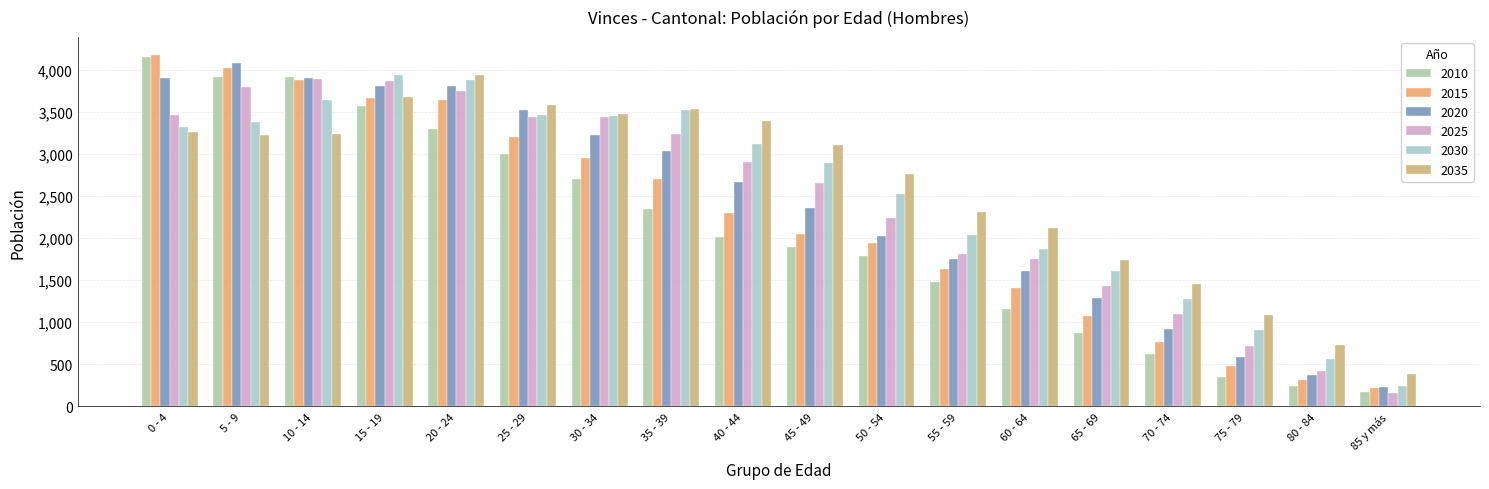

Is the value of 2030 at 60 - 64 greater than the value of 2025 at 50 - 54?

No